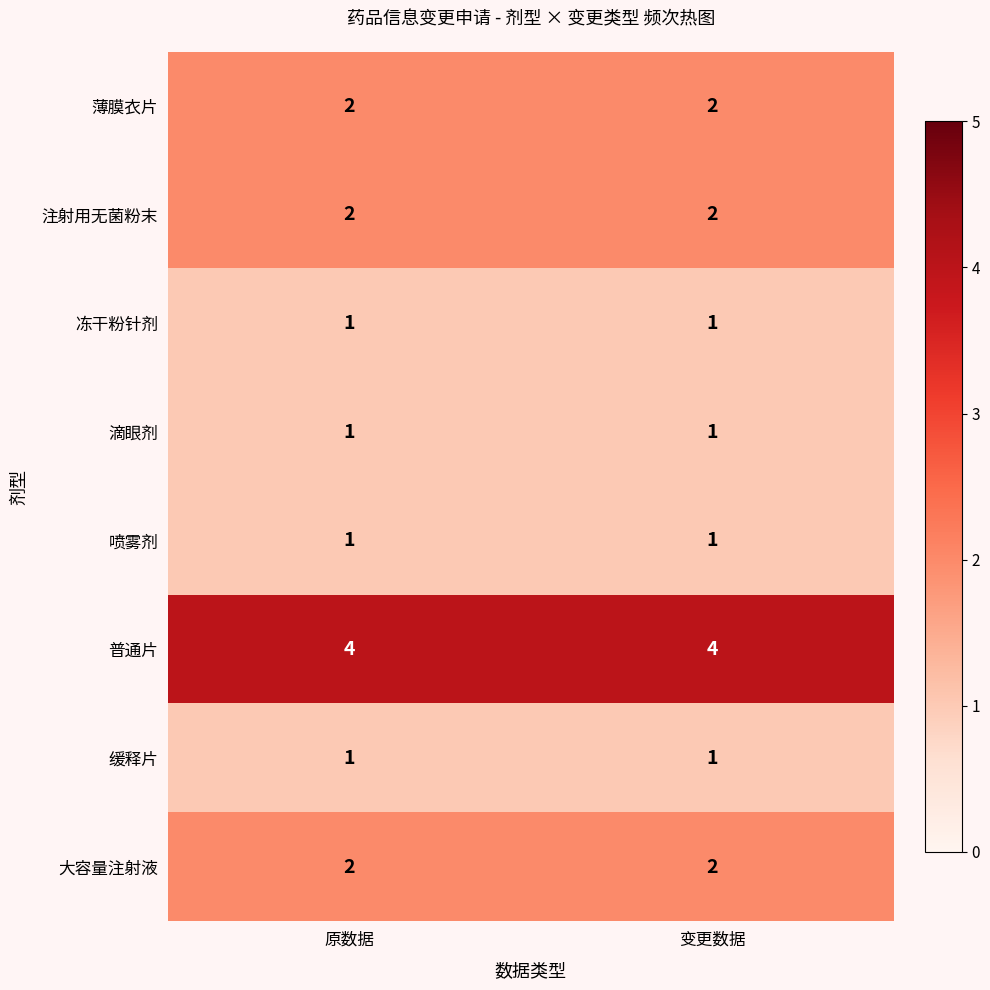

What is the difference between the highest and lowest values at 原数据?

3